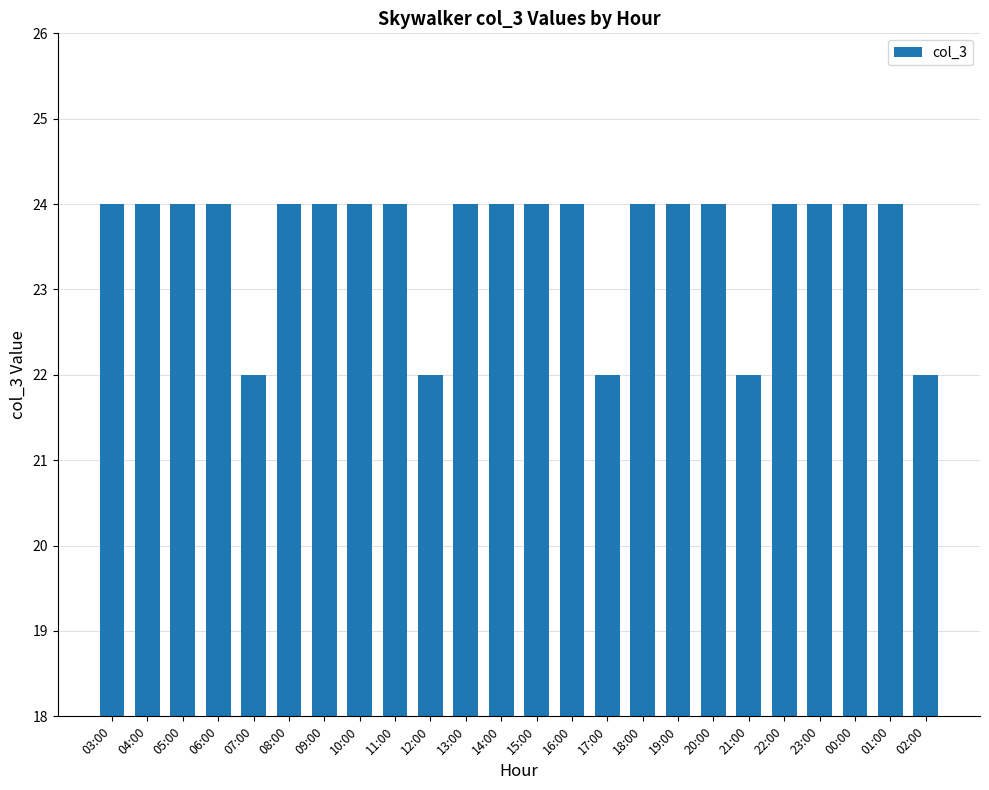

What is the maximum value shown in the chart?

24